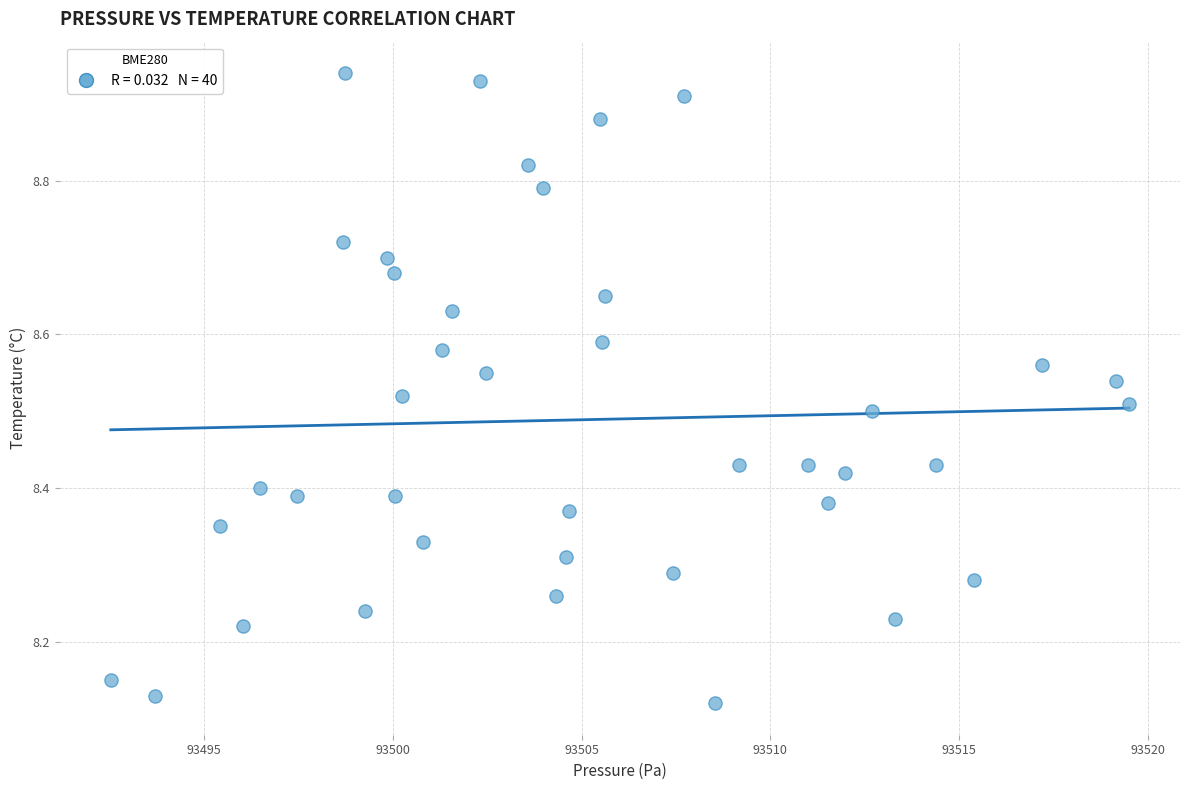

What is the range of Y values (max minus min)?

0.8